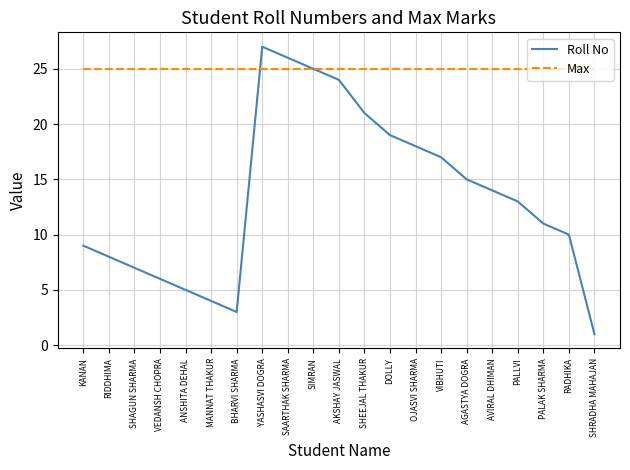

What is the average value of the Roll No series?

13